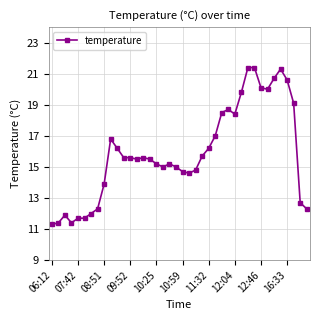

What is the maximum value shown in the chart?

21.4